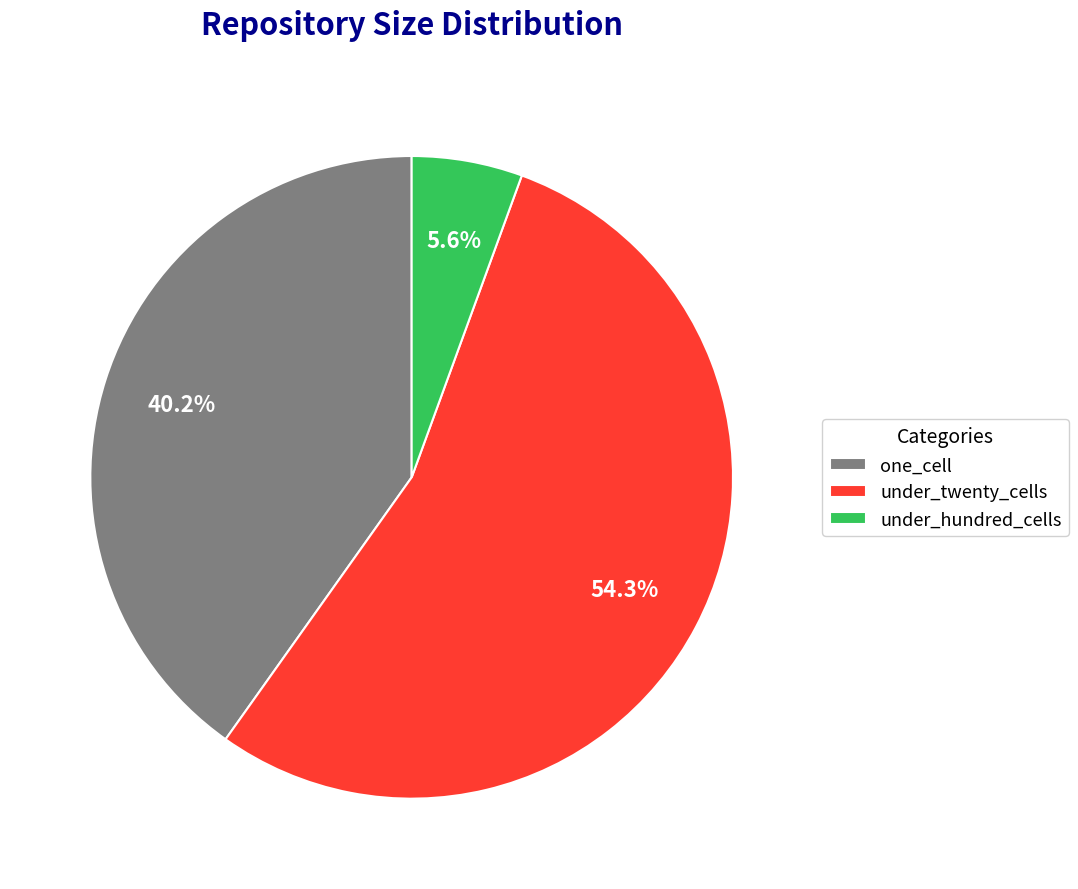

Is the sum of under_twenty_cells and one_cell greater than half?

Yes